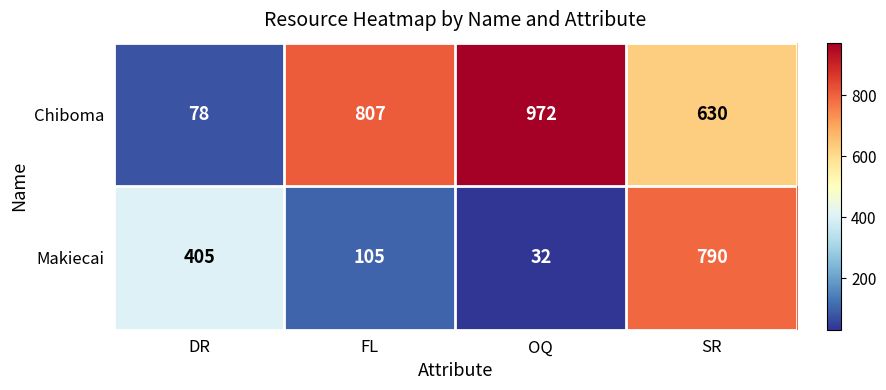

True or false: Chiboma has a value of 328 at SR.

False